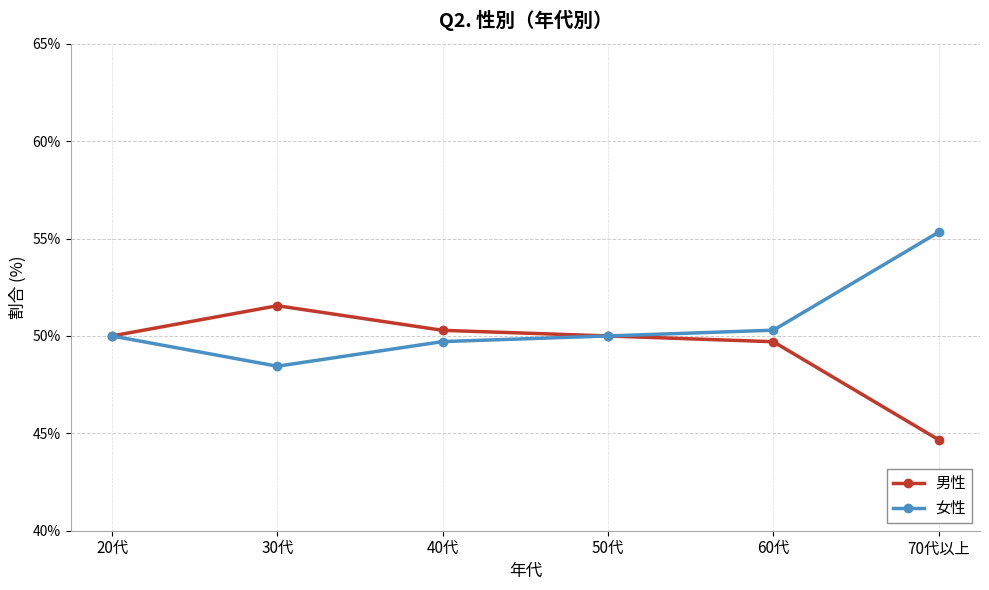

At which category does 男性 reach its first local peak?

30代